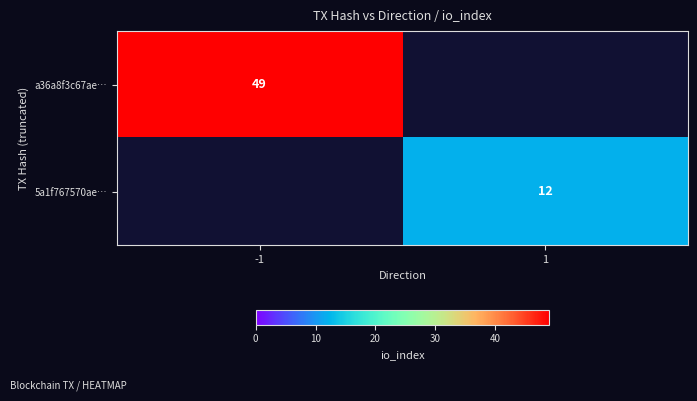

The value of 5a1f767570ae… at 1 is 12. True or false?

True